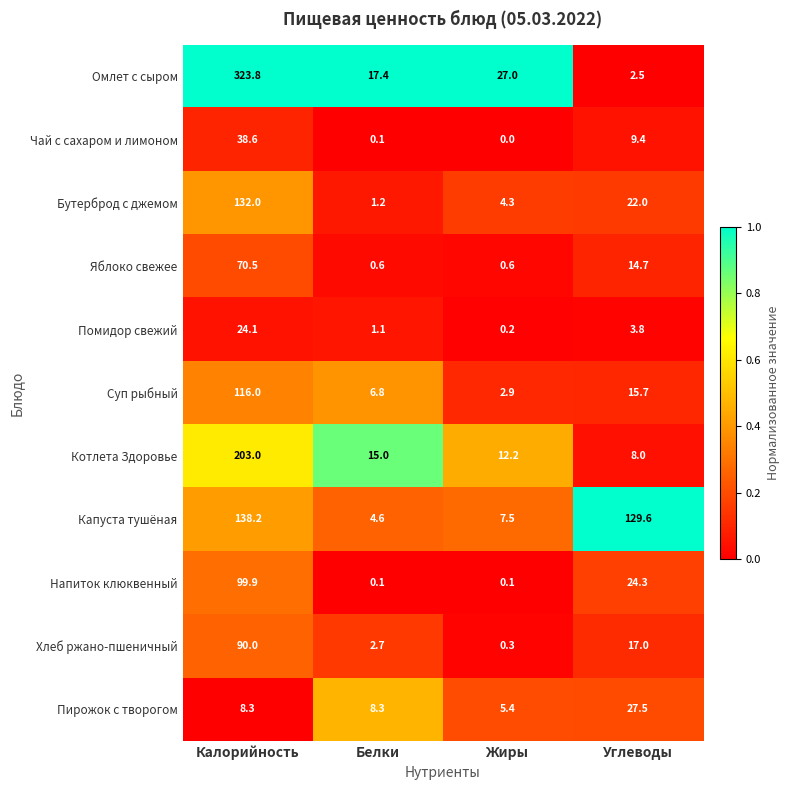

Which series has the widest spread of values?

Омлет с сыром